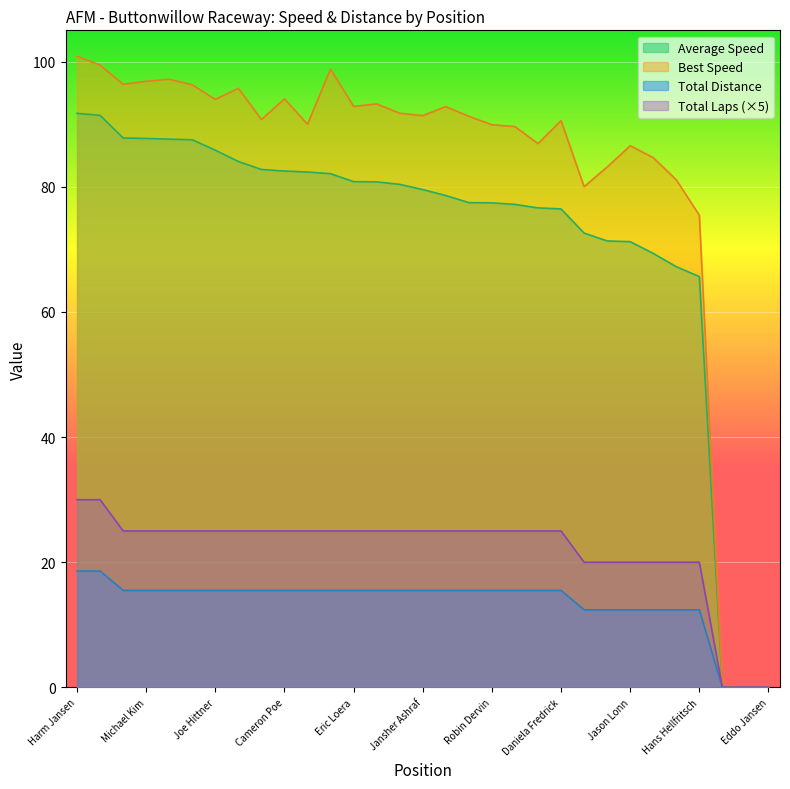

What is the difference between the second highest and second lowest values in the Average Speed series?

91.4